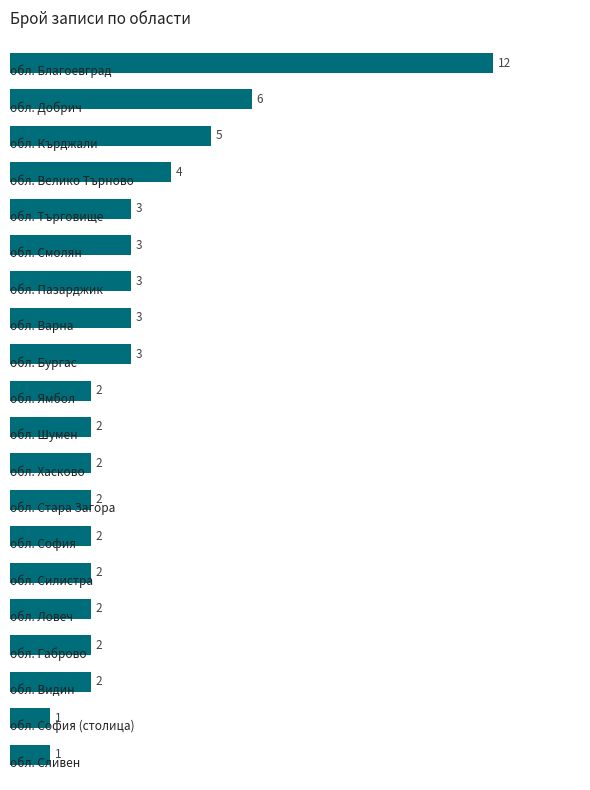

What is the value of the 3rd bar from the top?

5